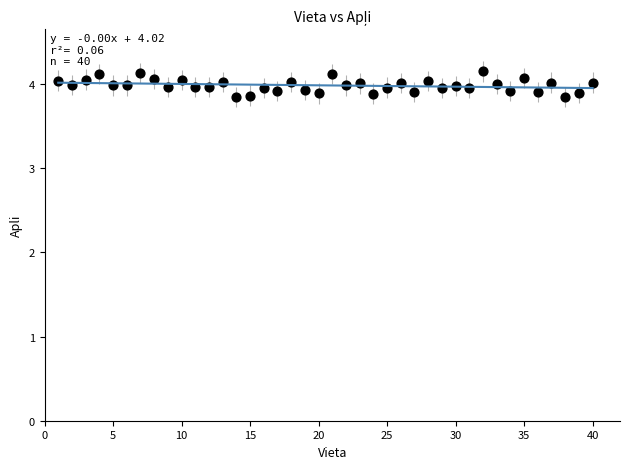

What is the range of X values (max minus min)?

39.0